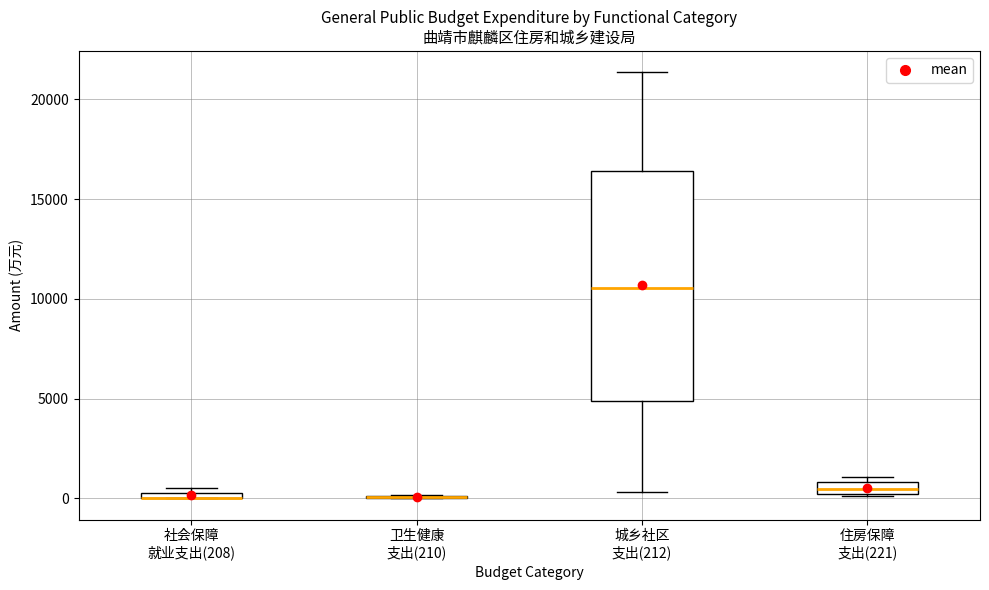

Where is the upper edge of the box for 社会保障 就业支出(208) on the y-axis? The values are not printed on the chart, so give them approximately, as read against the axis.

500